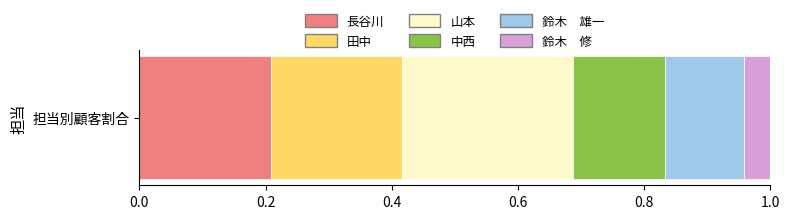

True or false: the data shows 1 at 鈴木　修.

False